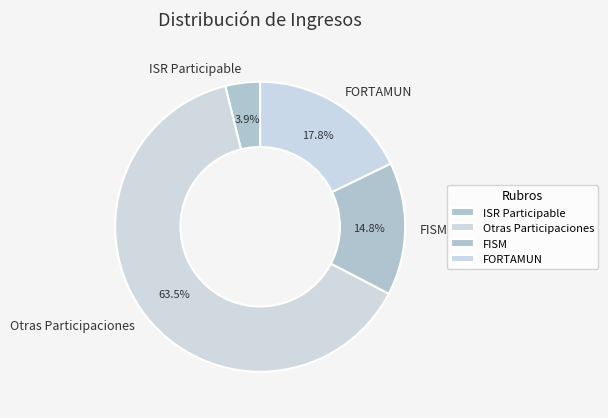

Combined, what portion of the pie is Otras Participaciones and ISR Participable?

67.4%